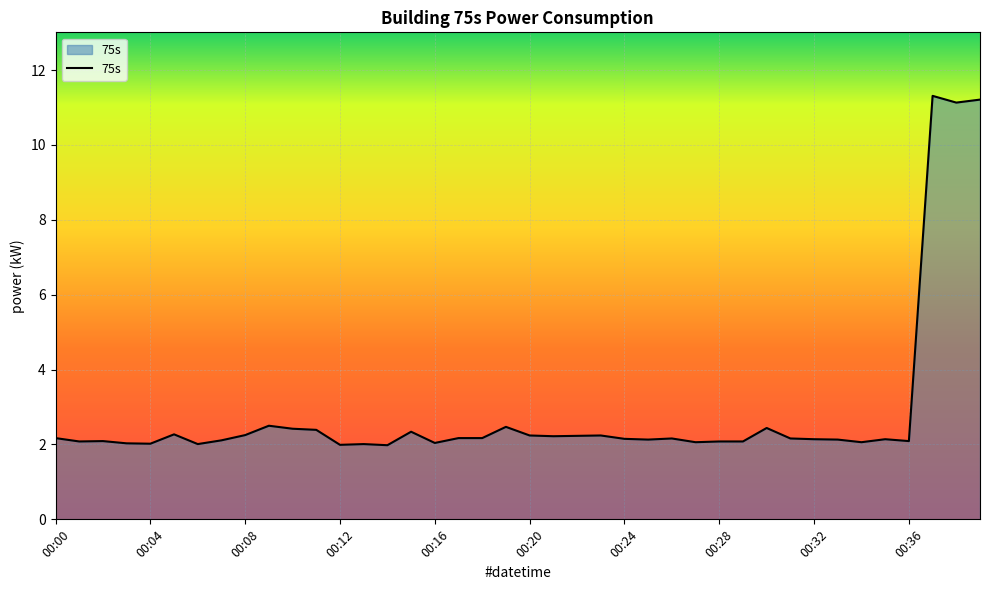

What is the smallest value displayed?

2.0